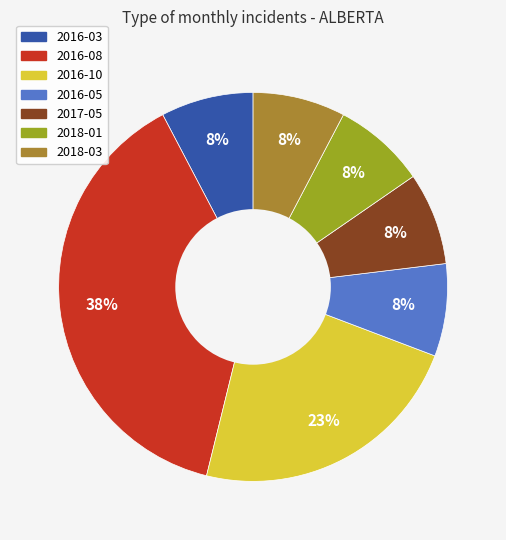

To the nearest percent, what is the difference between the 2017-05 and 2016-10 slice percentages?

15%